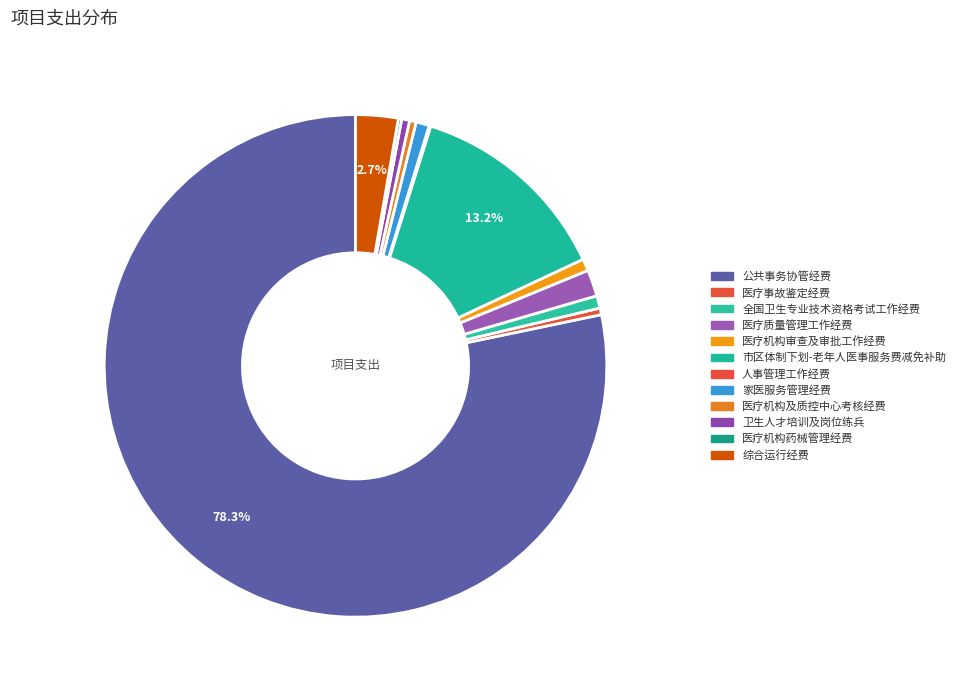

Between 家医服务管理经费 and 医疗机构药械管理经费, which is larger?

家医服务管理经费